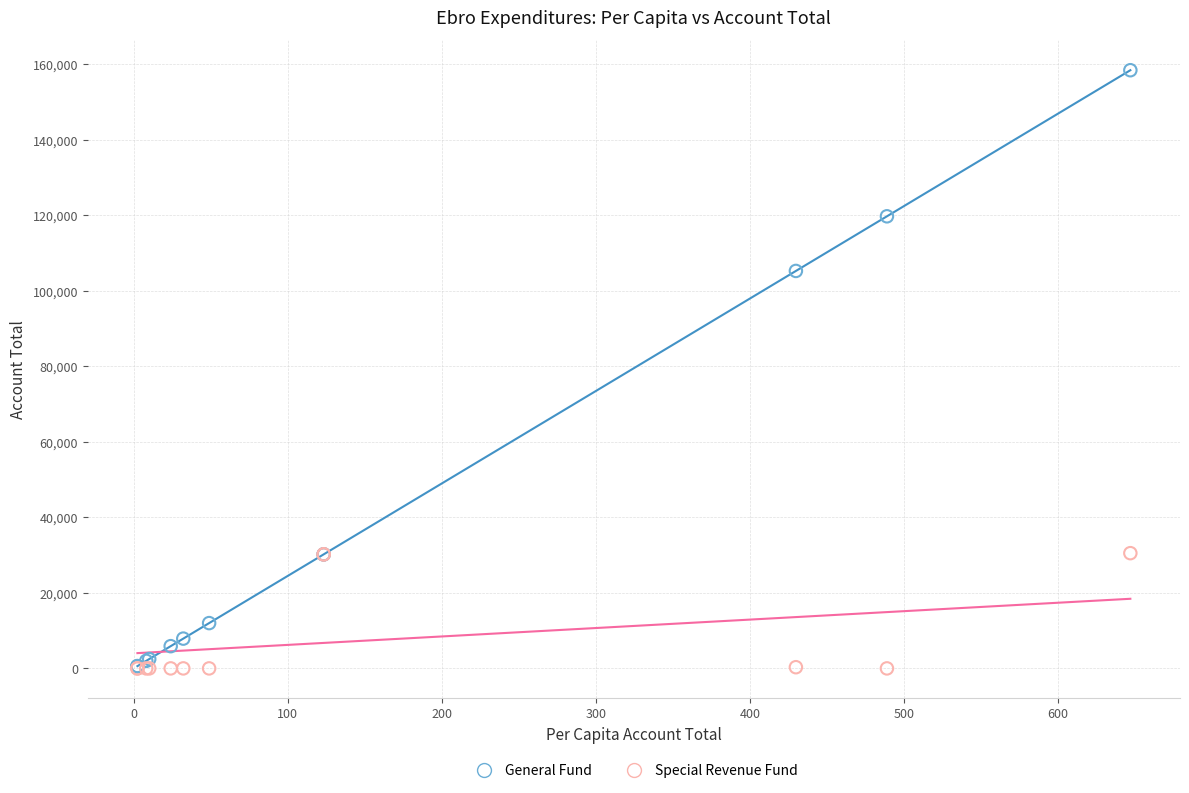

Which series reaches the maximum Y coordinate?

General Fund